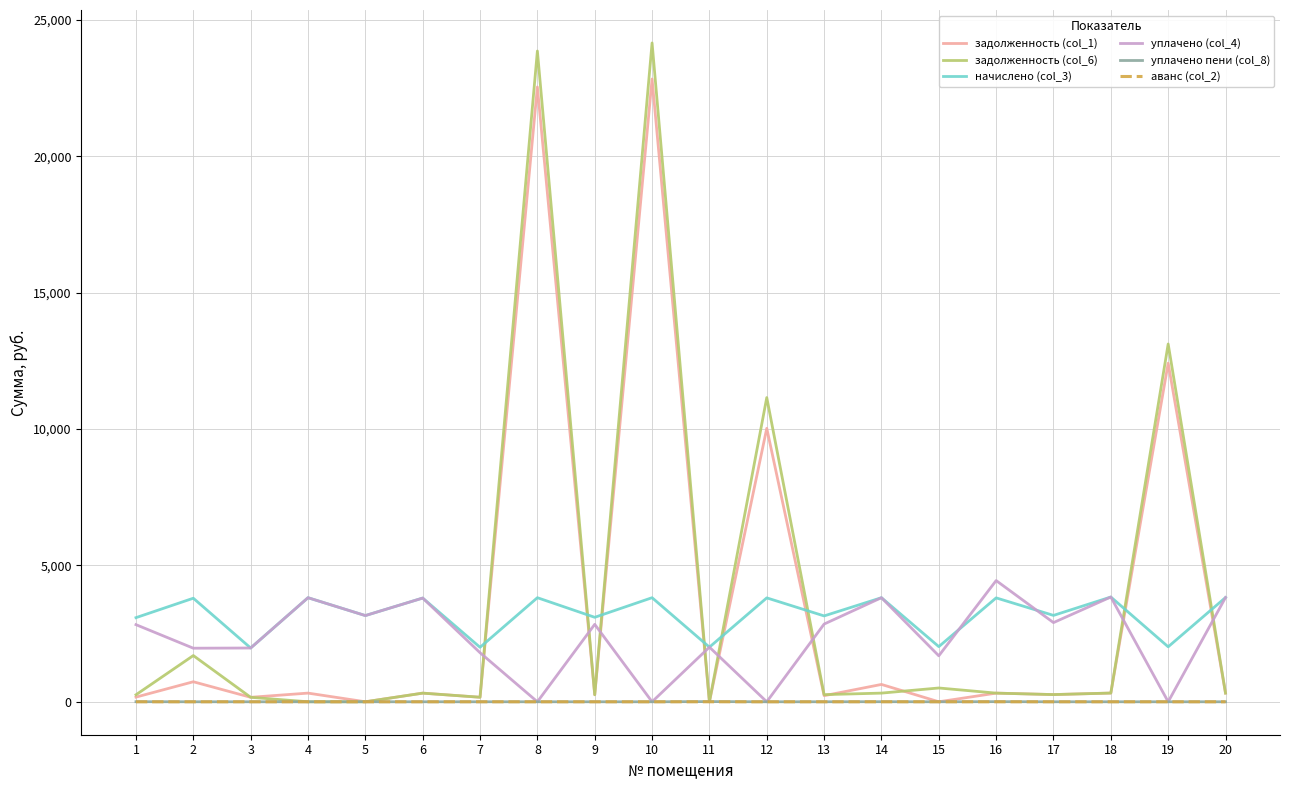

What is the difference between the maximum and minimum values in the задолженность (col_1) series?

22834.4